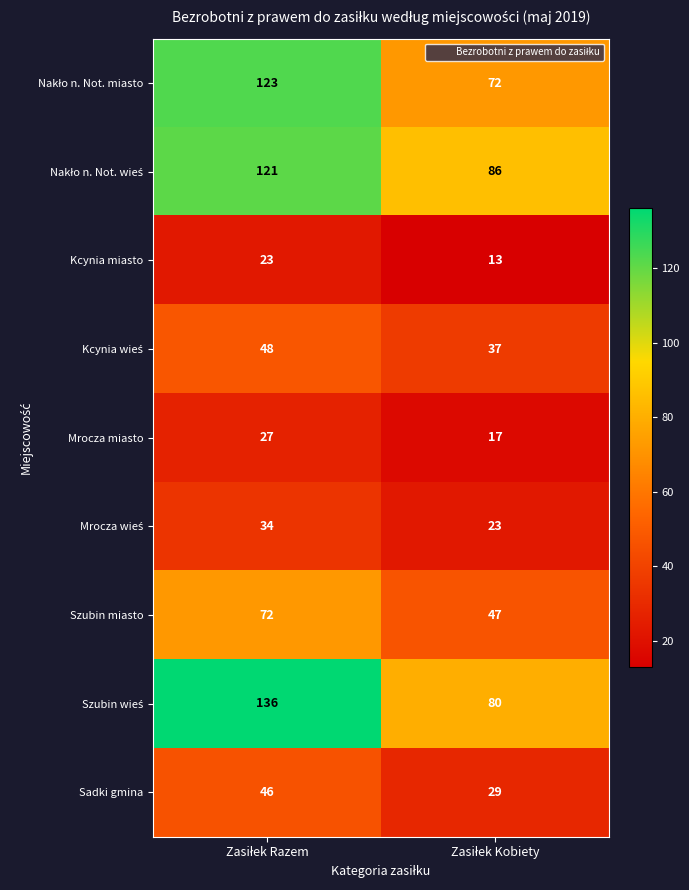

What is the maximum value shown in the chart?

136